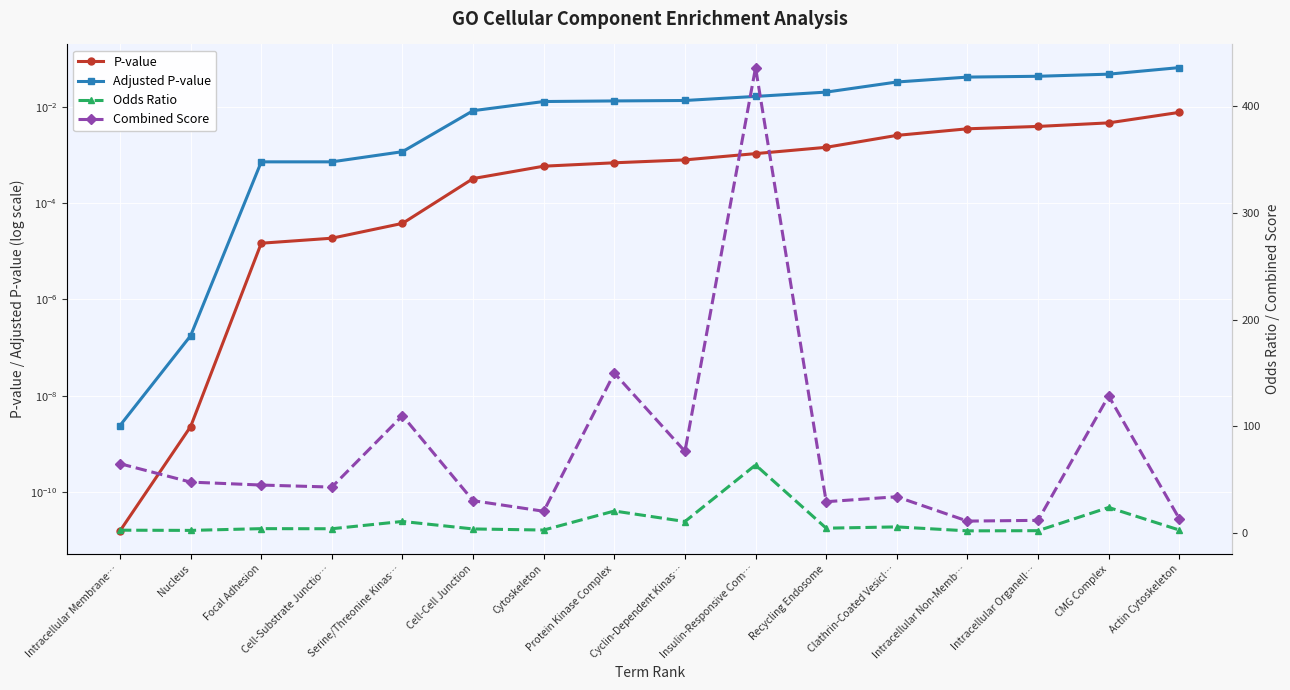

True or false: P-value and Adjusted P-value intersect in this chart.

False